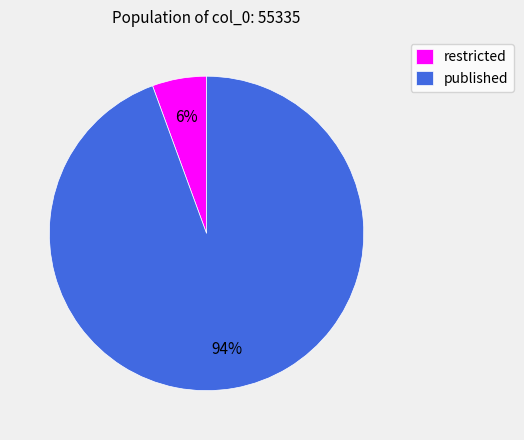

Rank the categories by value from highest to lowest.

published, restricted